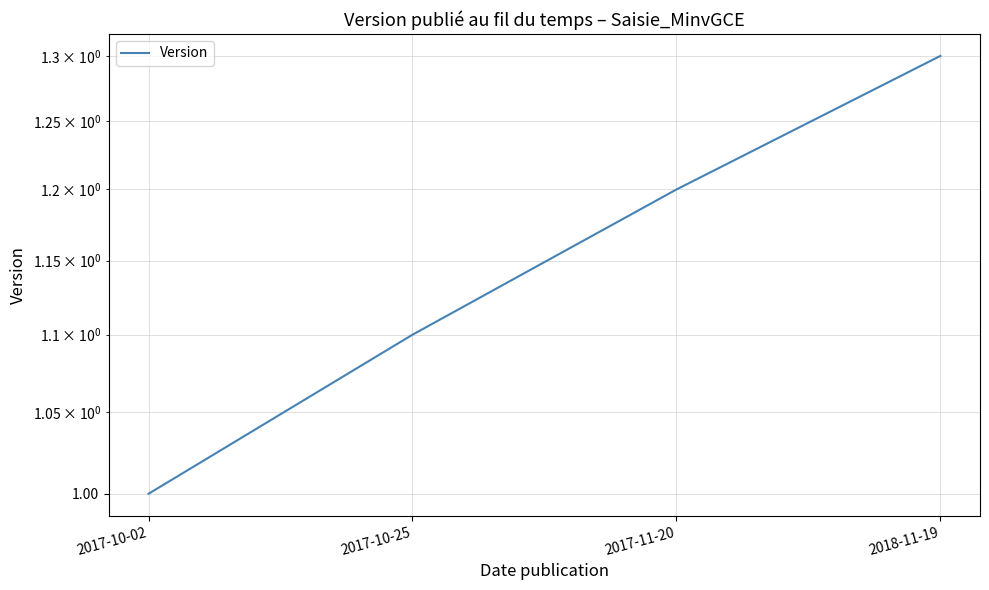

What is the smallest value displayed?

1.0